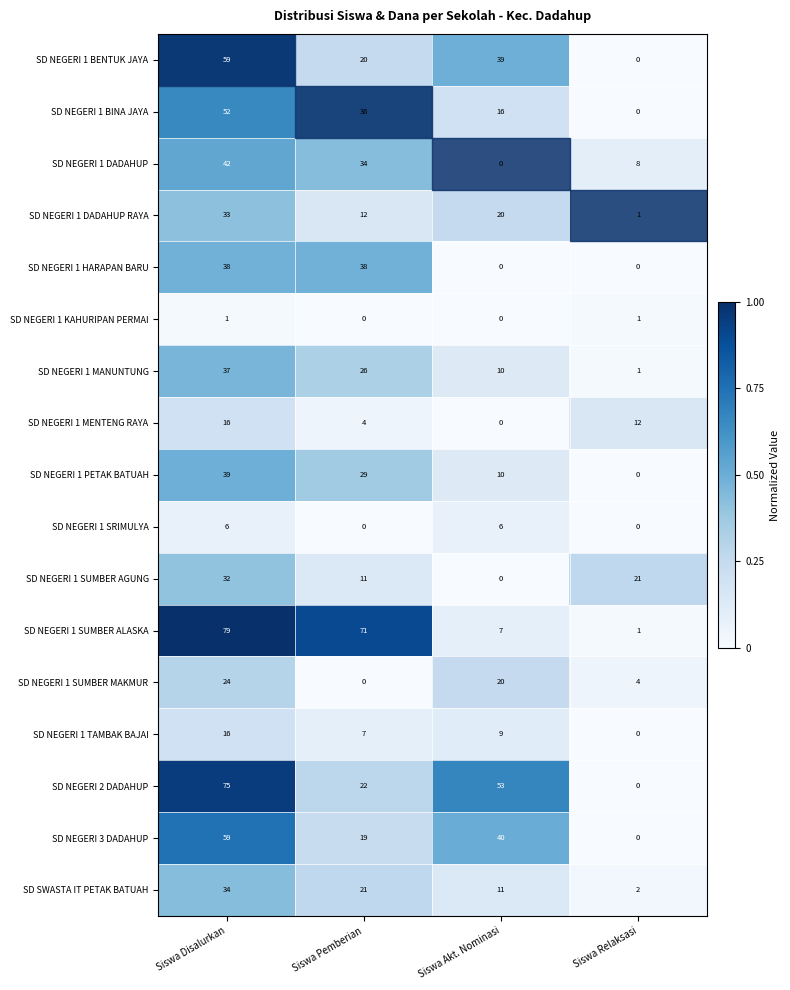

Is it true that SD NEGERI 1 SUMBER AGUNG equals 0 at Siswa Akt. Nominasi?

True